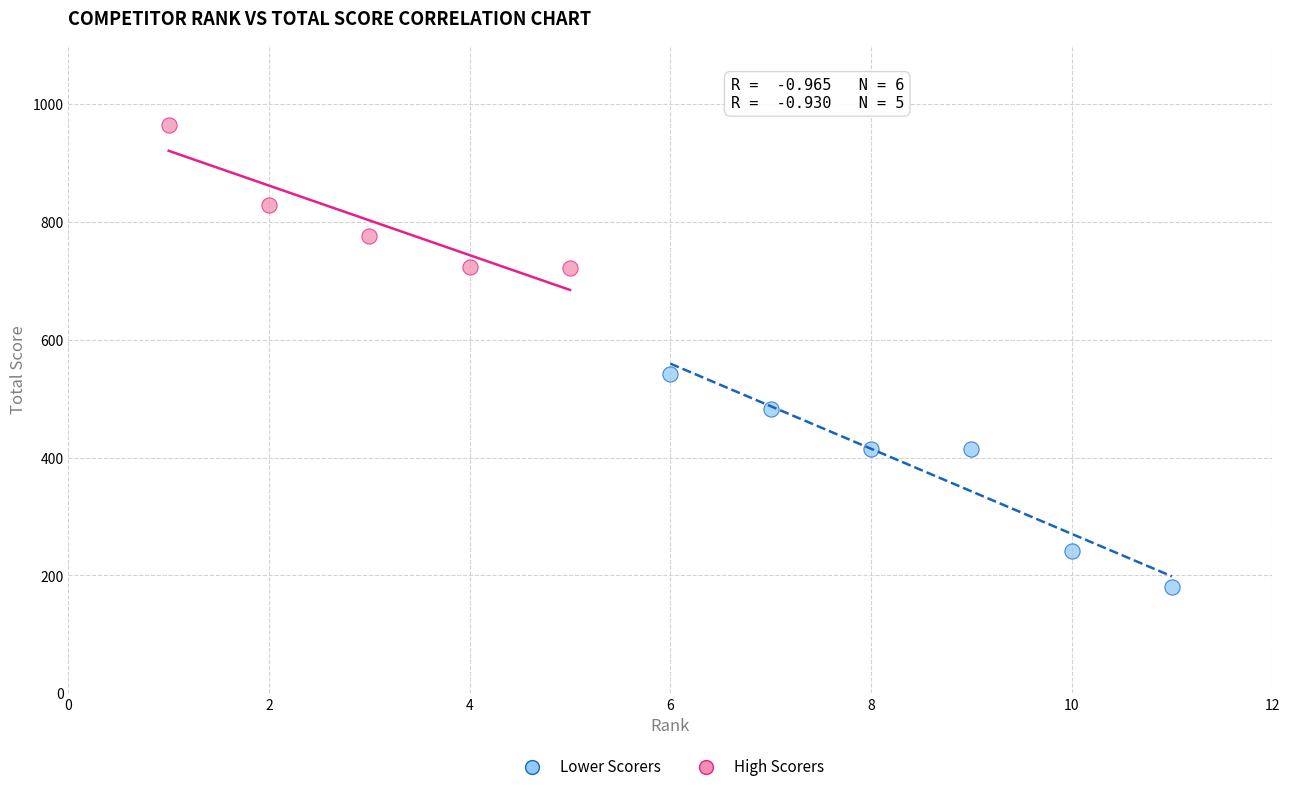

Which series contains the lowest Y value?

Lower Scorers